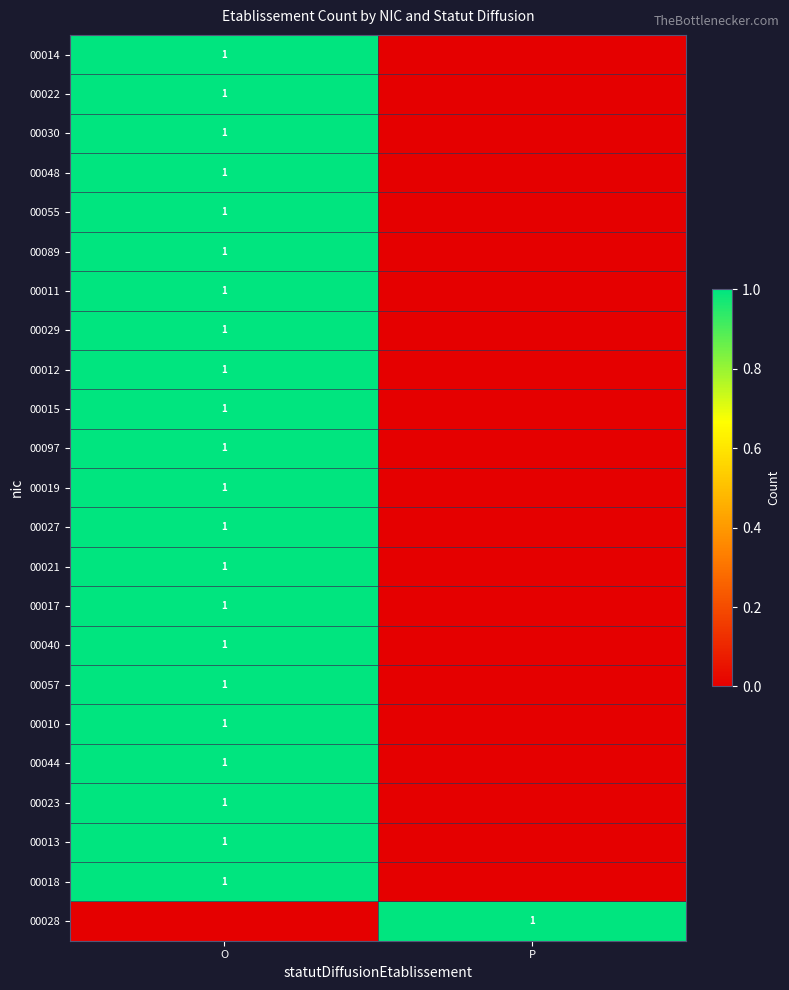

At which category is the sum across all series the highest?

O